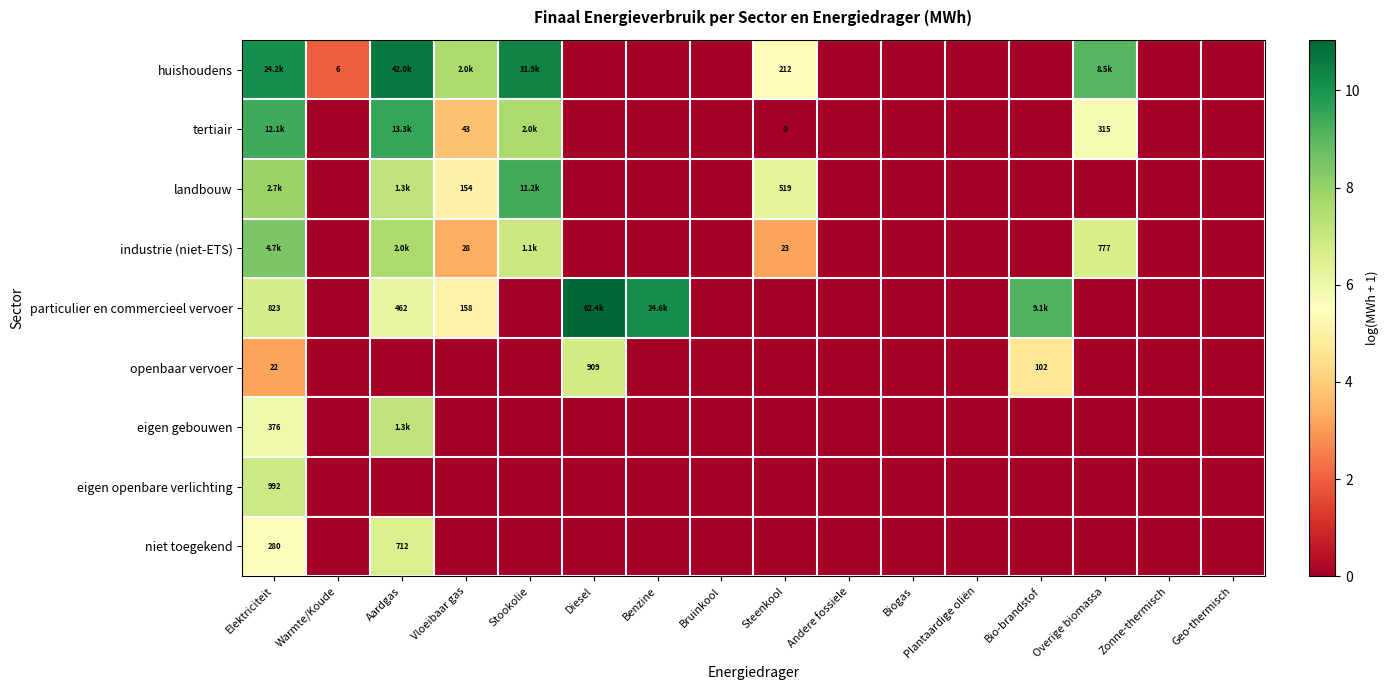

Rank the categories by niet toegekend value from lowest to highest.

Warmte/Koude, Vloeibaar gas, Stookolie, Diesel, Benzine, Bruinkool, Steenkool, Andere fossiele, Biogas, Plantaardige oliën, Bio-brandstof, Overige biomassa, Zonne-thermisch, Geo-thermisch, Elektriciteit, Aardgas